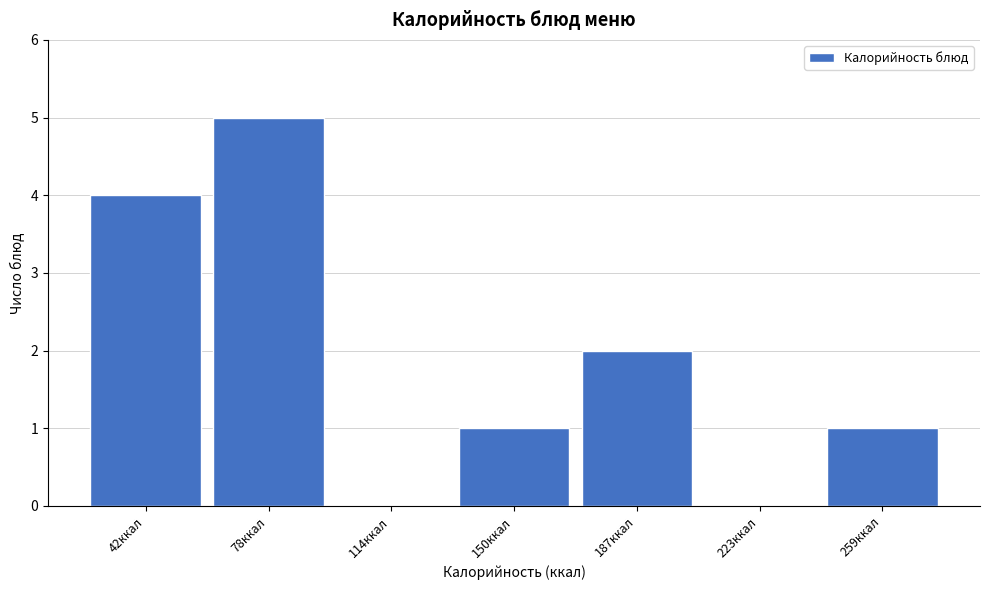

Reading left to right, list all the values displayed in this chart.

42ккал=4	78ккал=5	114ккал=0	150ккал=1	187ккал=2	223ккал=0	259ккал=1